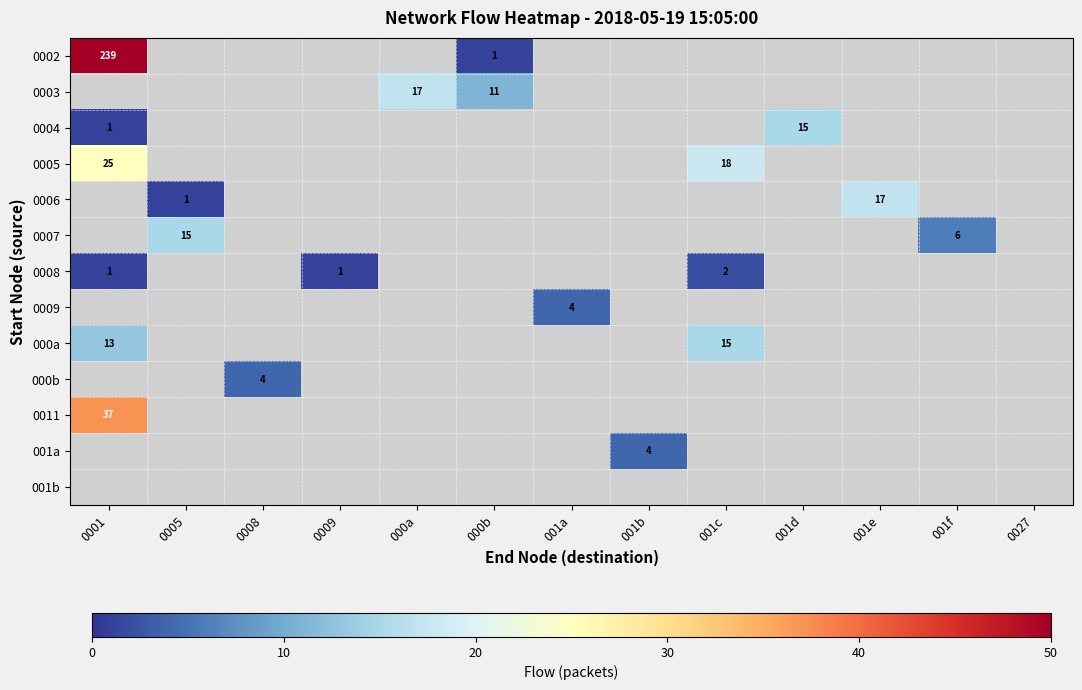

Where is 0008 nearest to the value 1?

0001